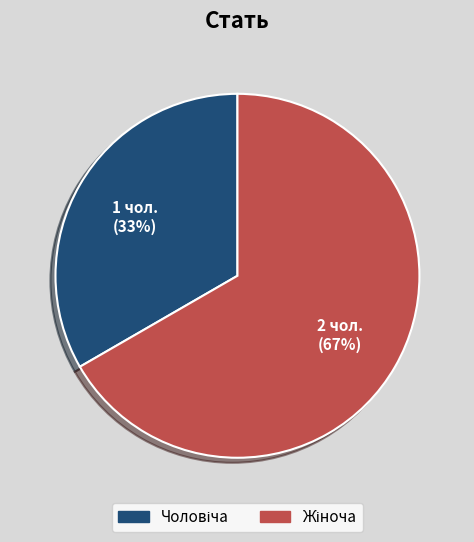

To the nearest percent, what is the average slice percentage?

50%